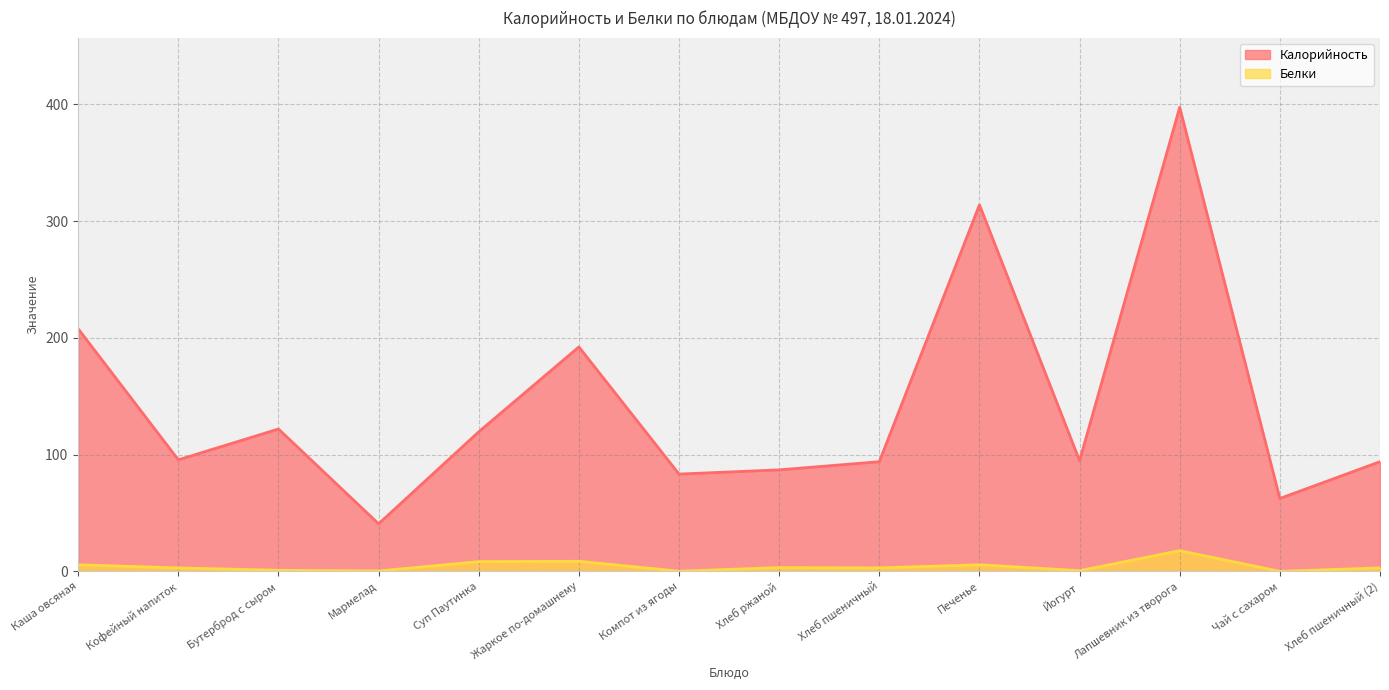

At which category is the sum across all series the highest?

Лапшевник из творога